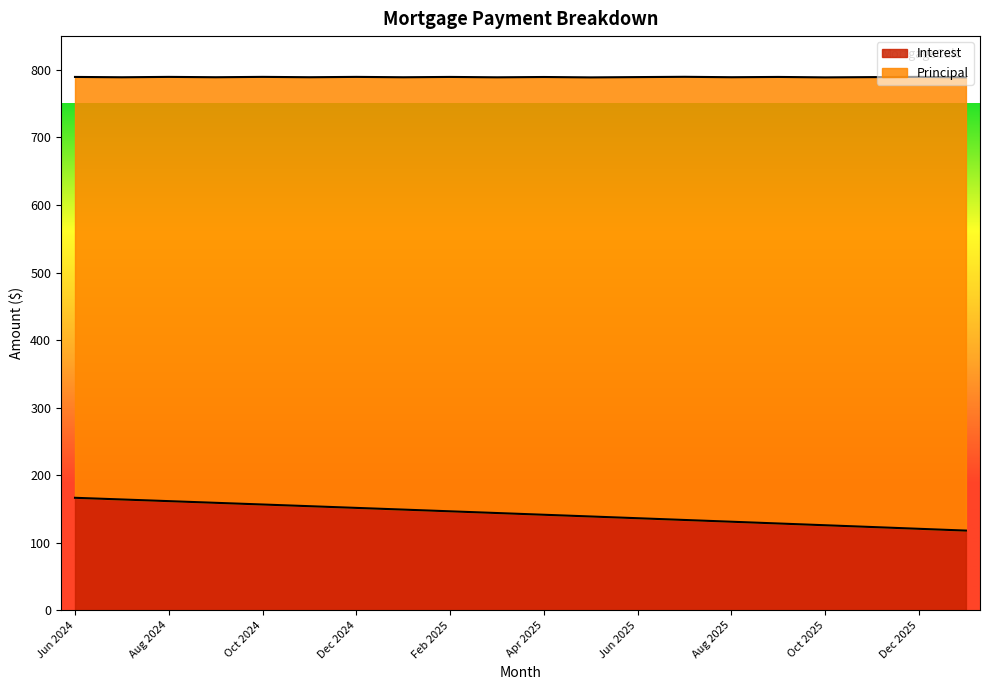

What is the sum of all values?

2851.7